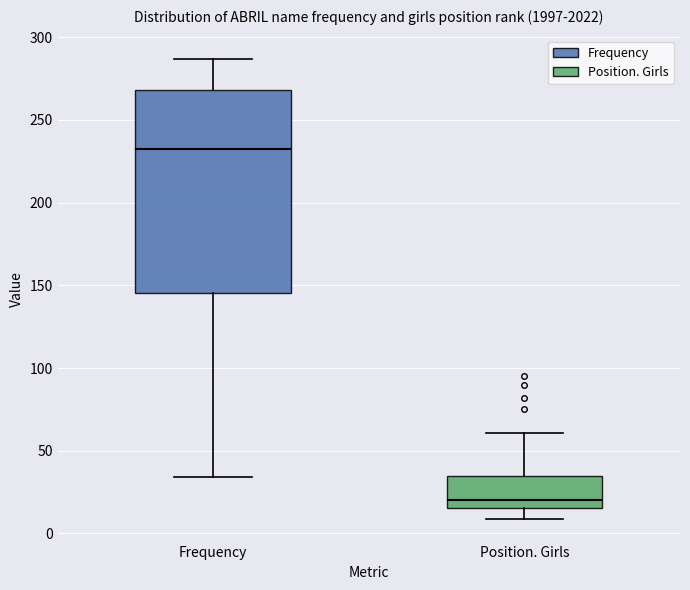

Where does the lower whisker of the box for Position. Girls end on the y-axis? The values are not printed on the chart, so give them approximately, as read against the axis.

10